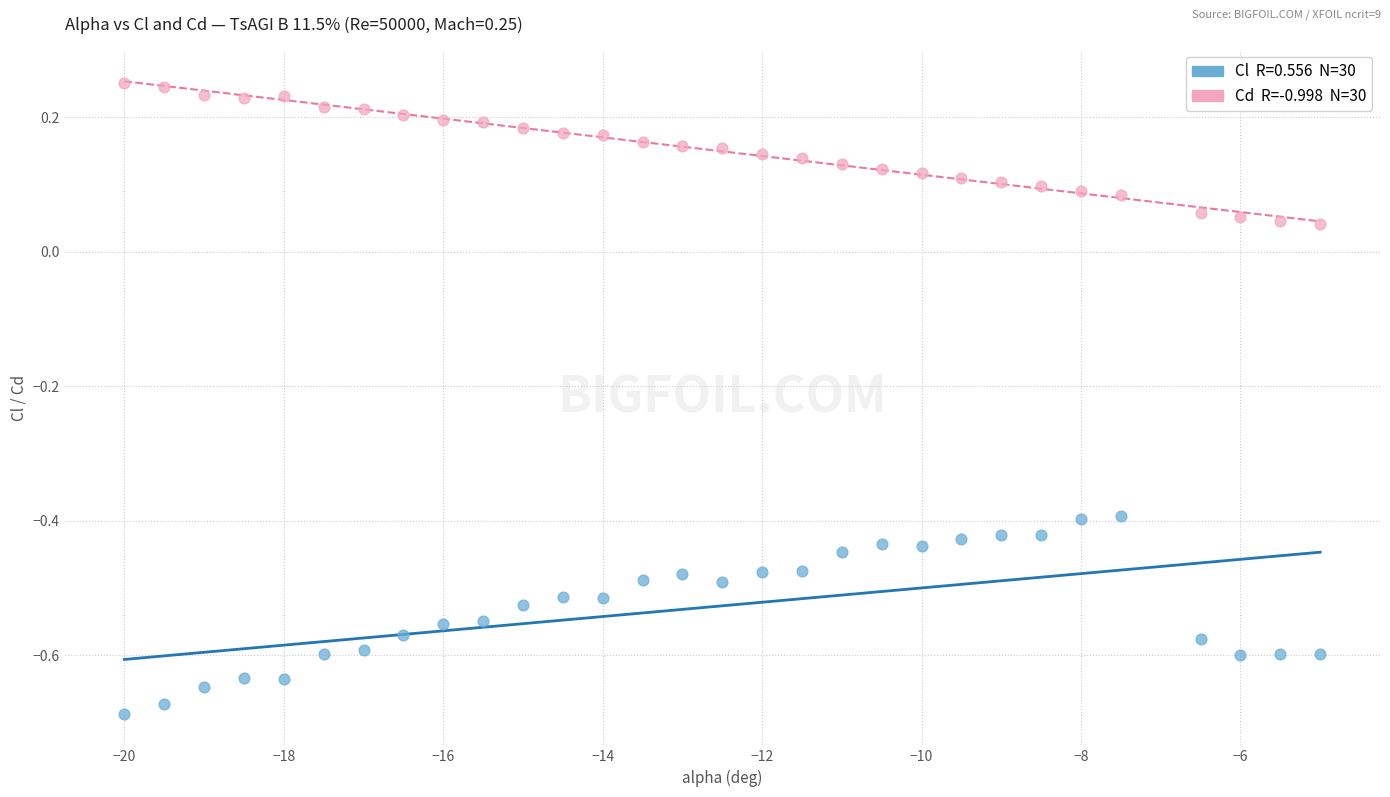

Across all data points, what is the range of X values (max minus min)?

15.0